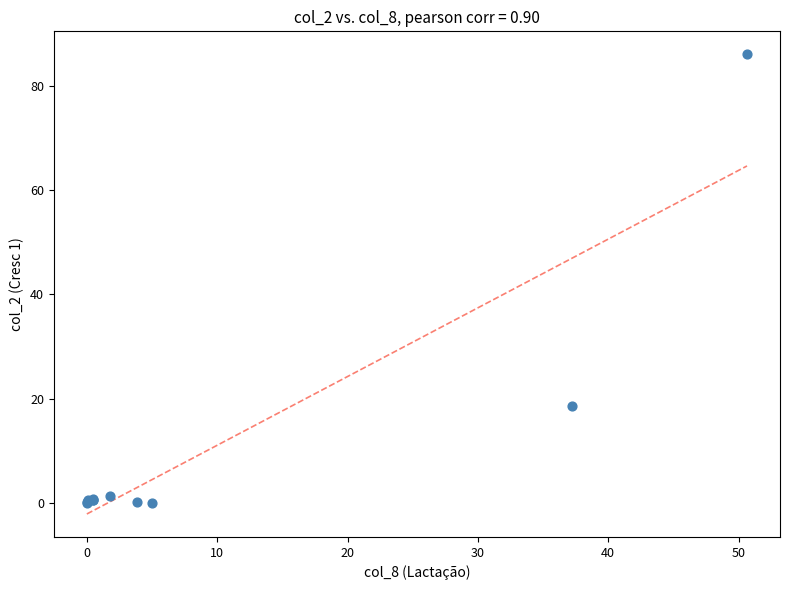

What Y value in the scatter plot is closest to 43?

18.5